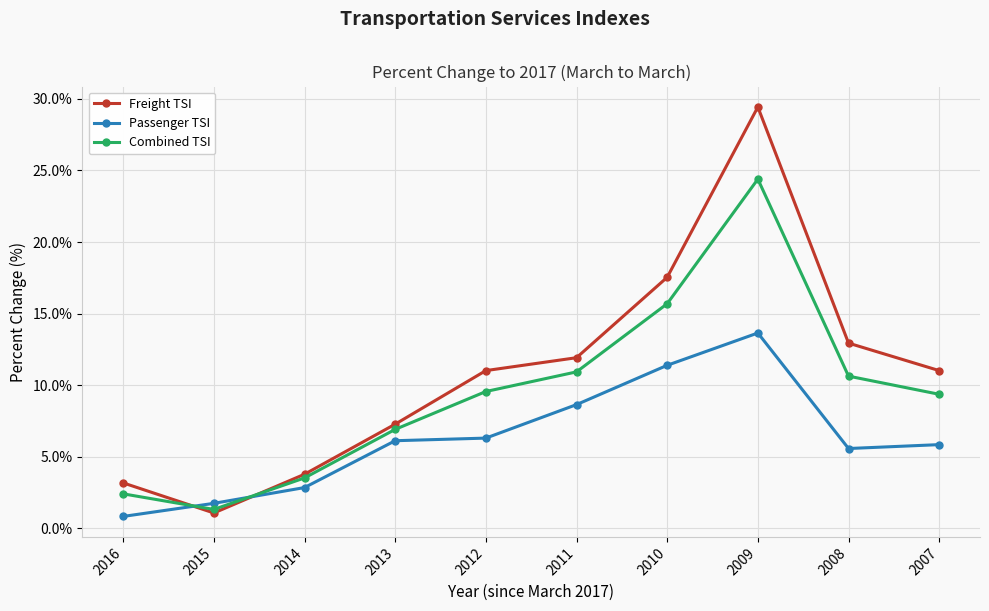

True or false: Freight TSI has more than 2 interior local peaks.

False